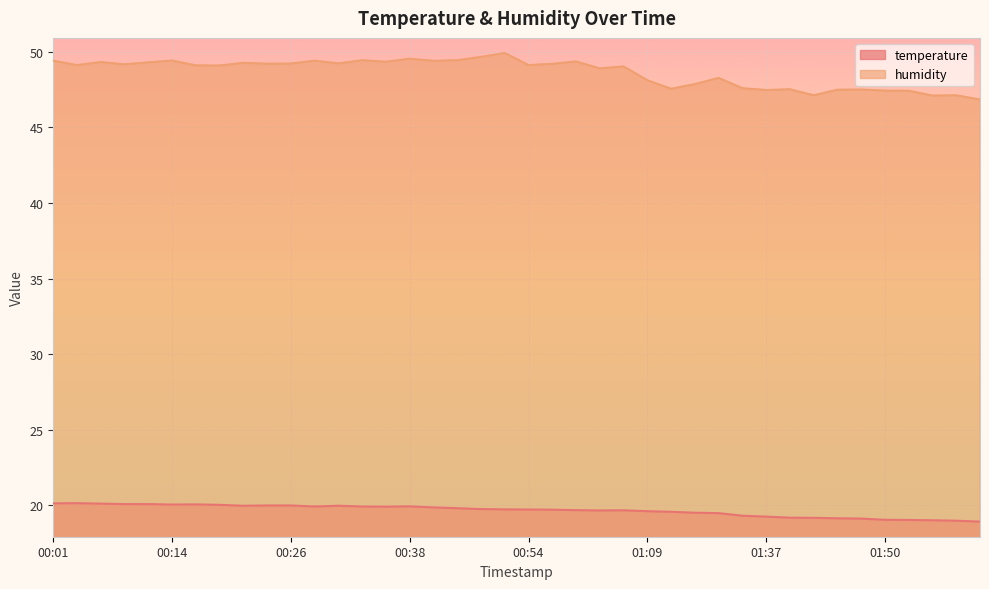

Which label corresponds to the smallest value in the chart?

39